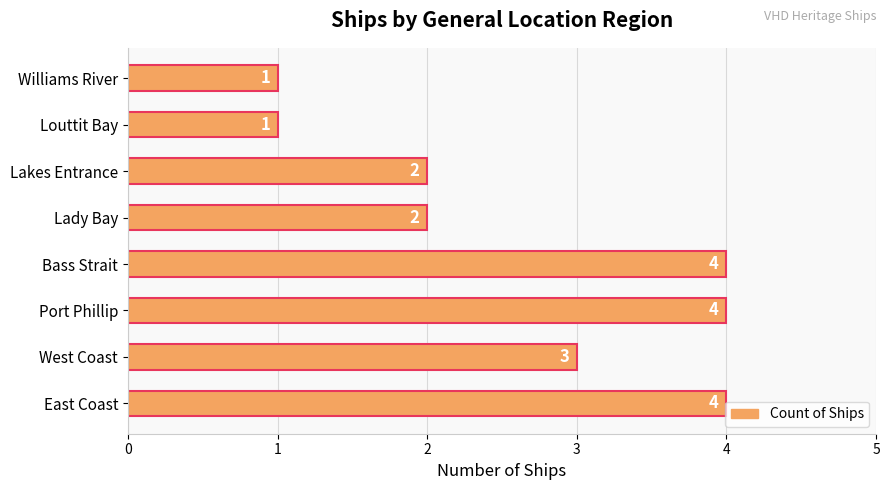

Is it true that the value at Bass Strait is 6?

False